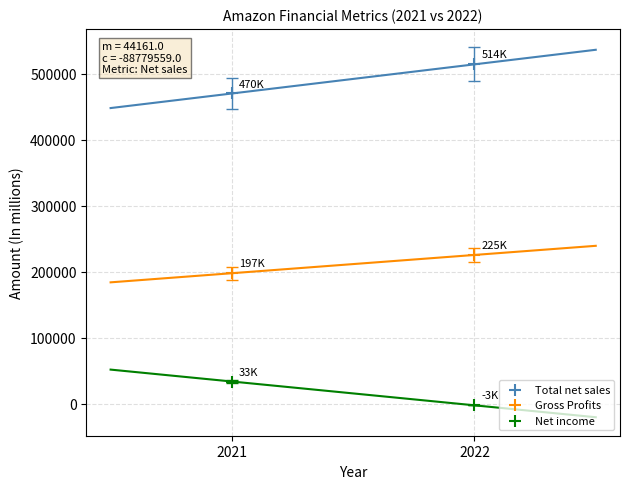

Across all data points, what is the range of Y values (max minus min)?

516705